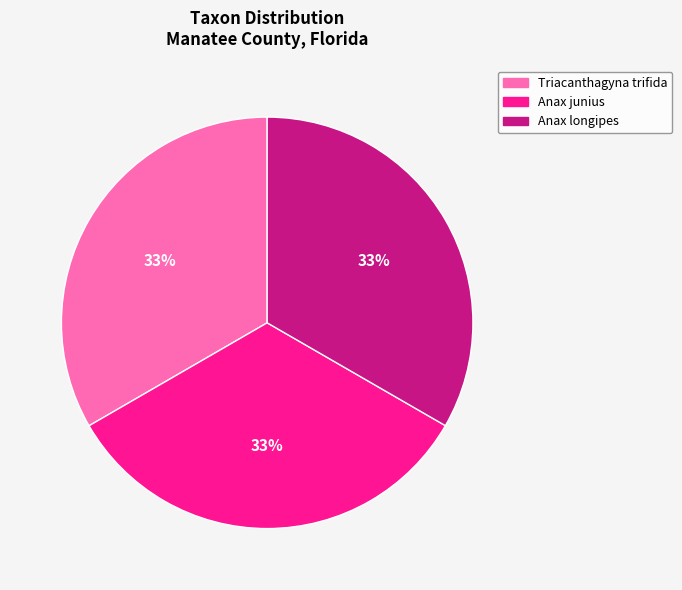

What percentage is the Triacanthagyna trifida slice, to the nearest percent?

33%